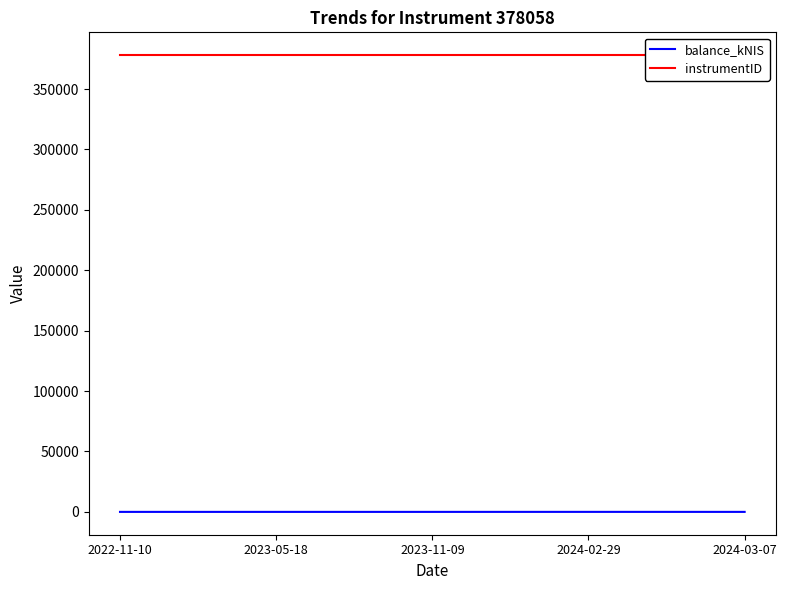

True or false: balance_kNIS and instrumentID intersect in this chart.

False